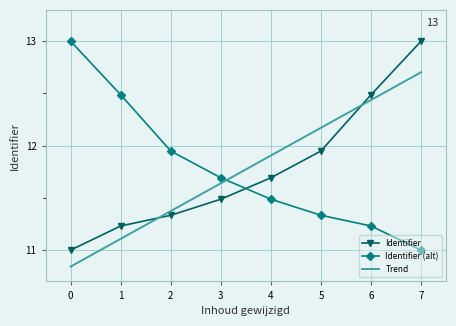

What is the greatest value displayed?

13.0